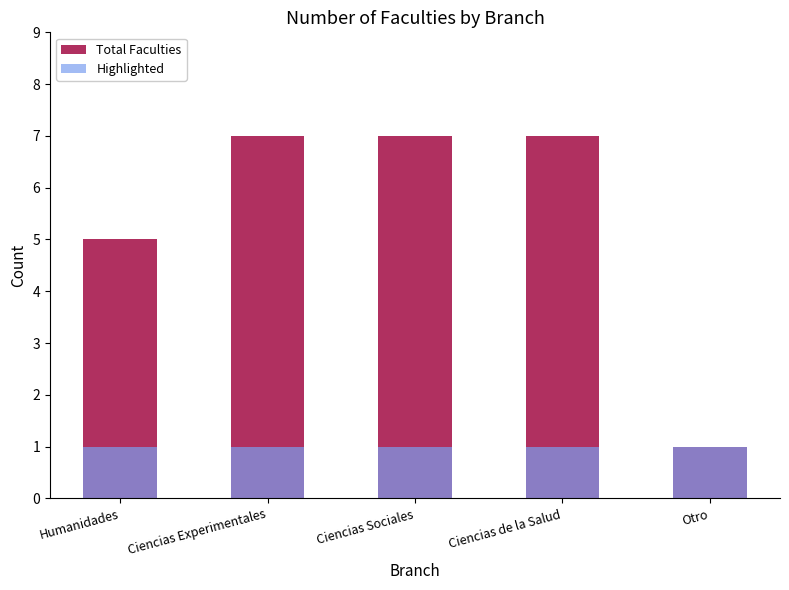

What is the difference between the highest and lowest values at Ciencias Experimentales?

6